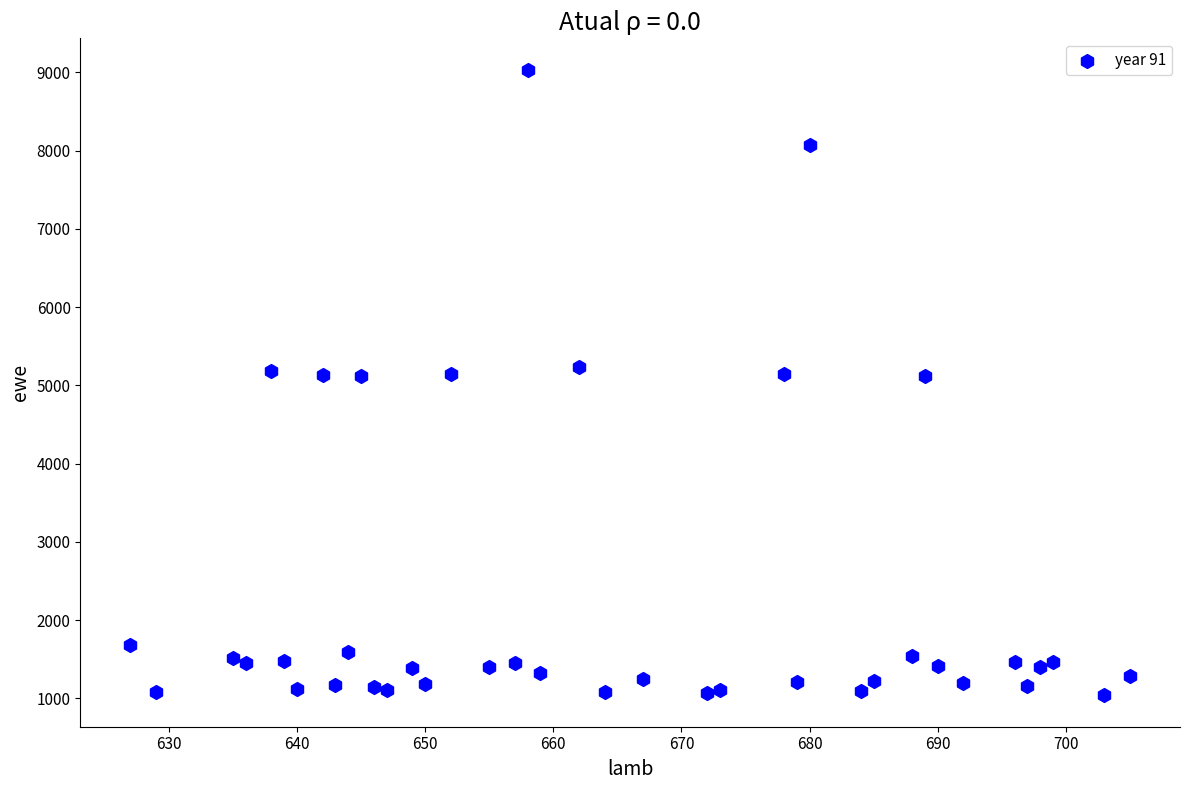

What is the range of Y values (max minus min)?

7998